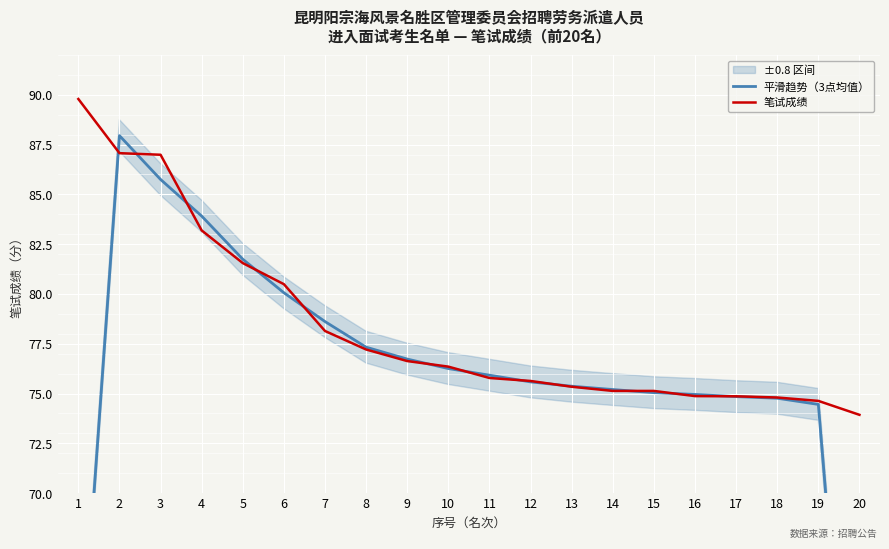

Which category has the highest value in the 平滑趋势（3点均值） series?

2